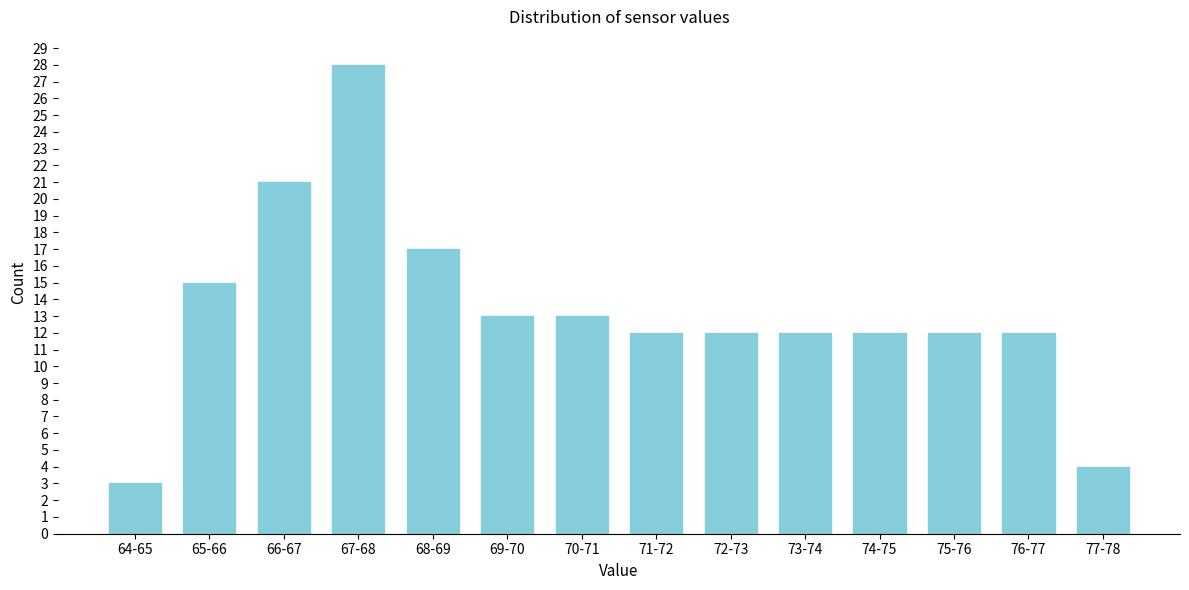

Reading right to left, transcribe all the data shown in this chart.

4	12	12	12	12	12	12	13	13	17	28	21	15	3